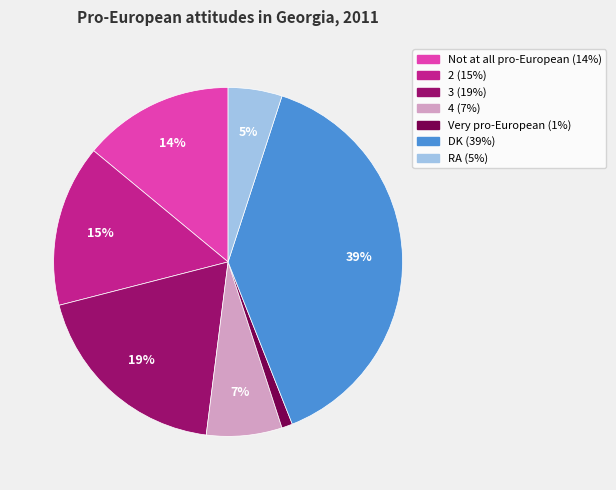

Is it true that Not at all pro-European is 14% of the pie?

True